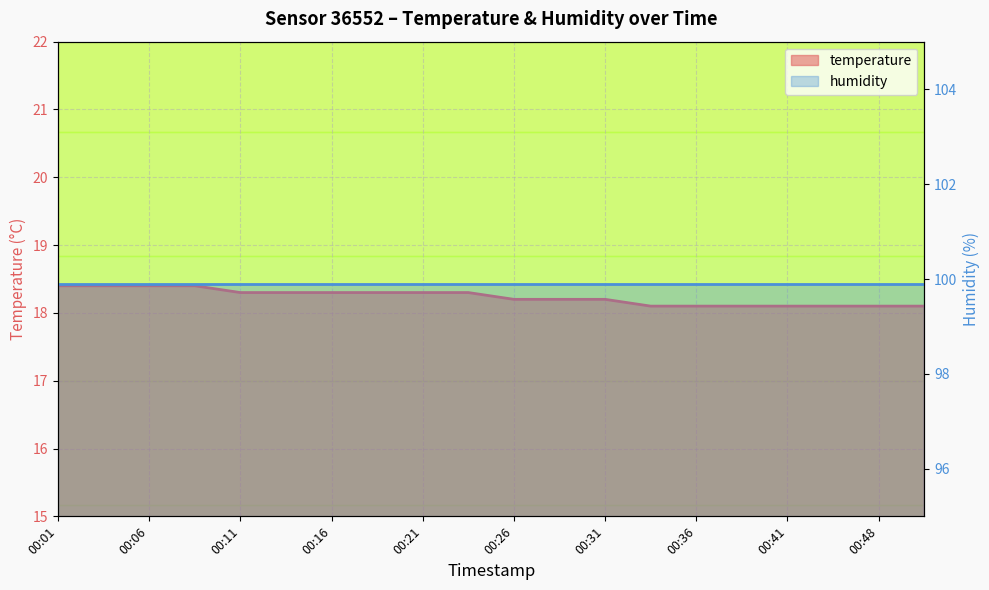

What value does the data have at 00:43?

18.1